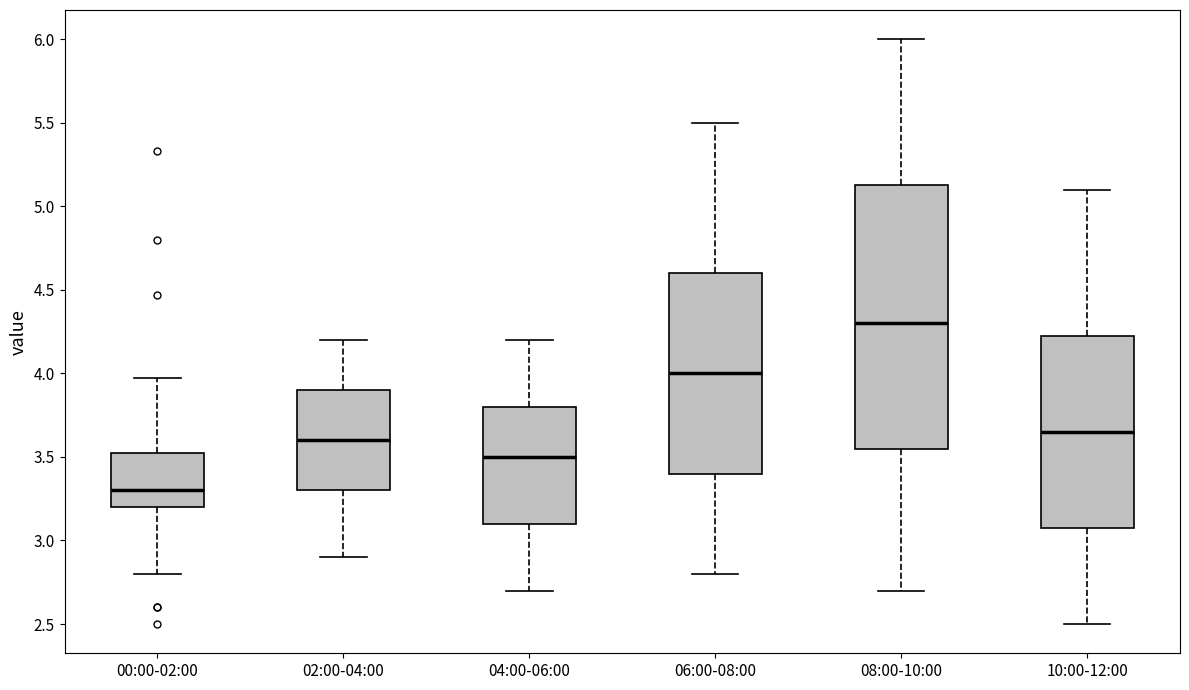

Reading left to right, transcribe this box plot: for each box, give where its median line is, the range the box spans, and where its two whiskers end, as read against the y-axis. The values are not printed on the chart, so give them approximately, as read against the axis.

00:00-02:00: median 3.30, box 3.20 to 3.55, whiskers 2.80 to 3.95
02:00-04:00: median 3.60, box 3.30 to 3.90, whiskers 2.90 to 4.20
04:00-06:00: median 3.50, box 3.10 to 3.80, whiskers 2.70 to 4.20
06:00-08:00: median 4.00, box 3.40 to 4.60, whiskers 2.80 to 5.50
08:00-10:00: median 4.30, box 3.55 to 5.15, whiskers 2.70 to 6.00
10:00-12:00: median 3.65, box 3.10 to 4.25, whiskers 2.50 to 5.10